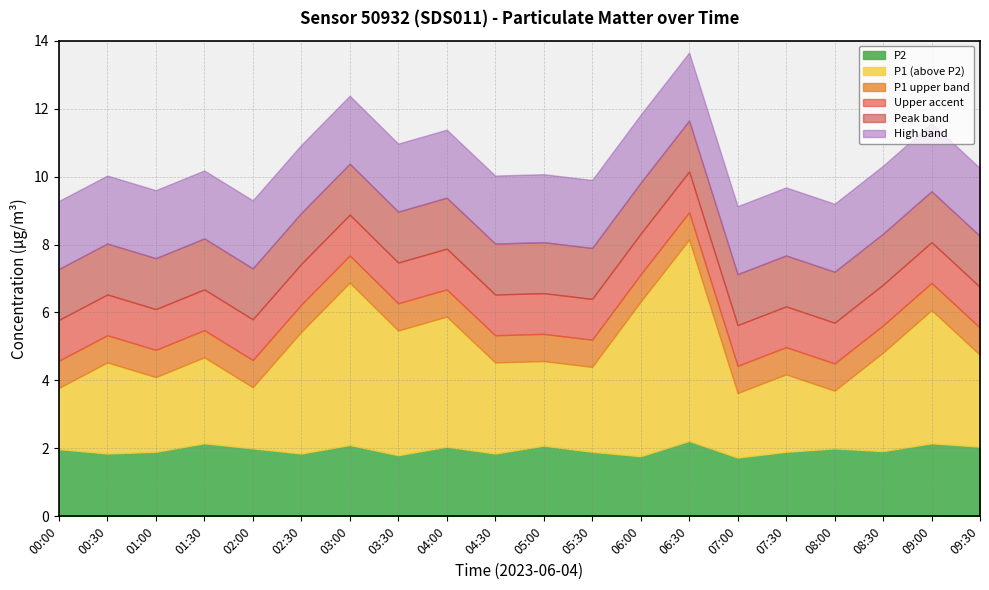

List the labels in order of P2 value, smallest first.

07:00, 06:00, 03:30, 00:30, 02:30, 04:30, 01:00, 05:30, 07:30, 08:30, 00:00, 02:00, 08:00, 04:00, 09:30, 05:00, 03:00, 01:30, 09:00, 06:30